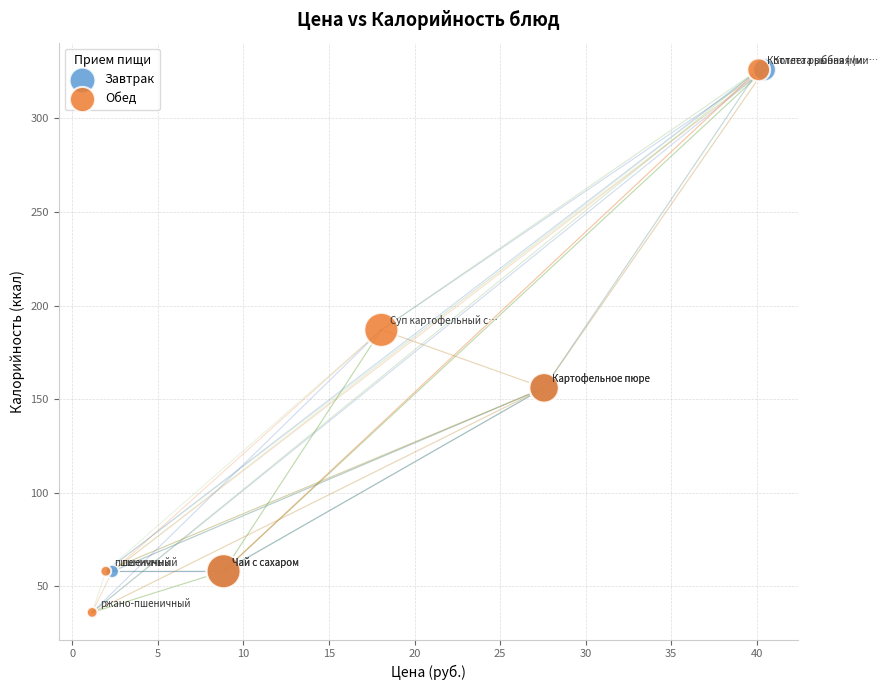

What are all the series names shown in the legend?

Завтрак, Обед